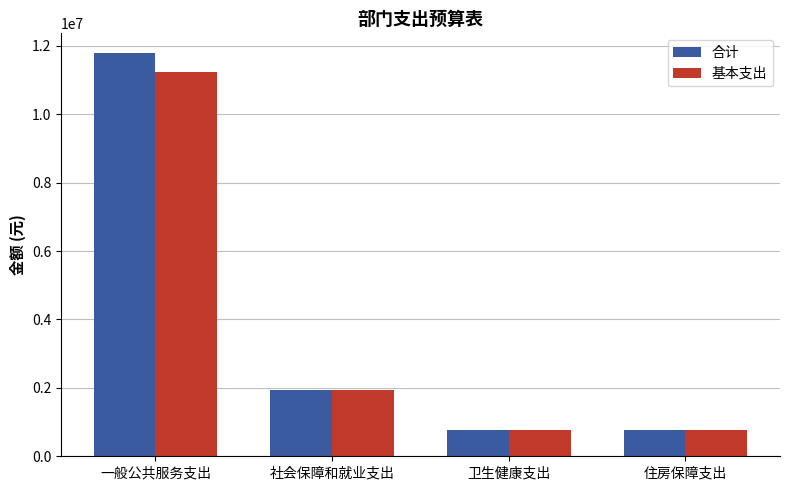

What is the greatest value displayed?

11775016.6